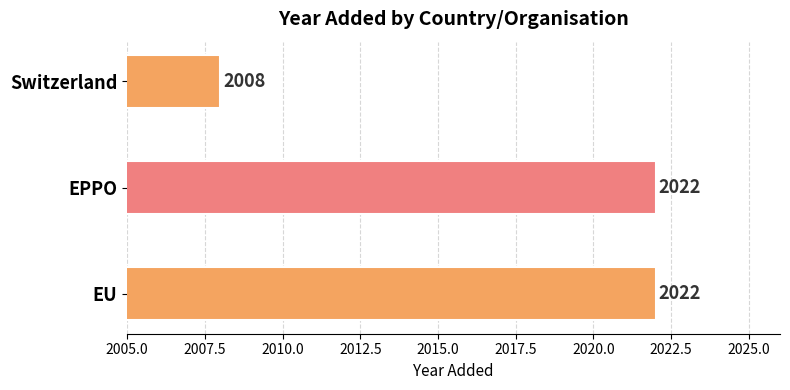

What position from the bottom is EU?

1